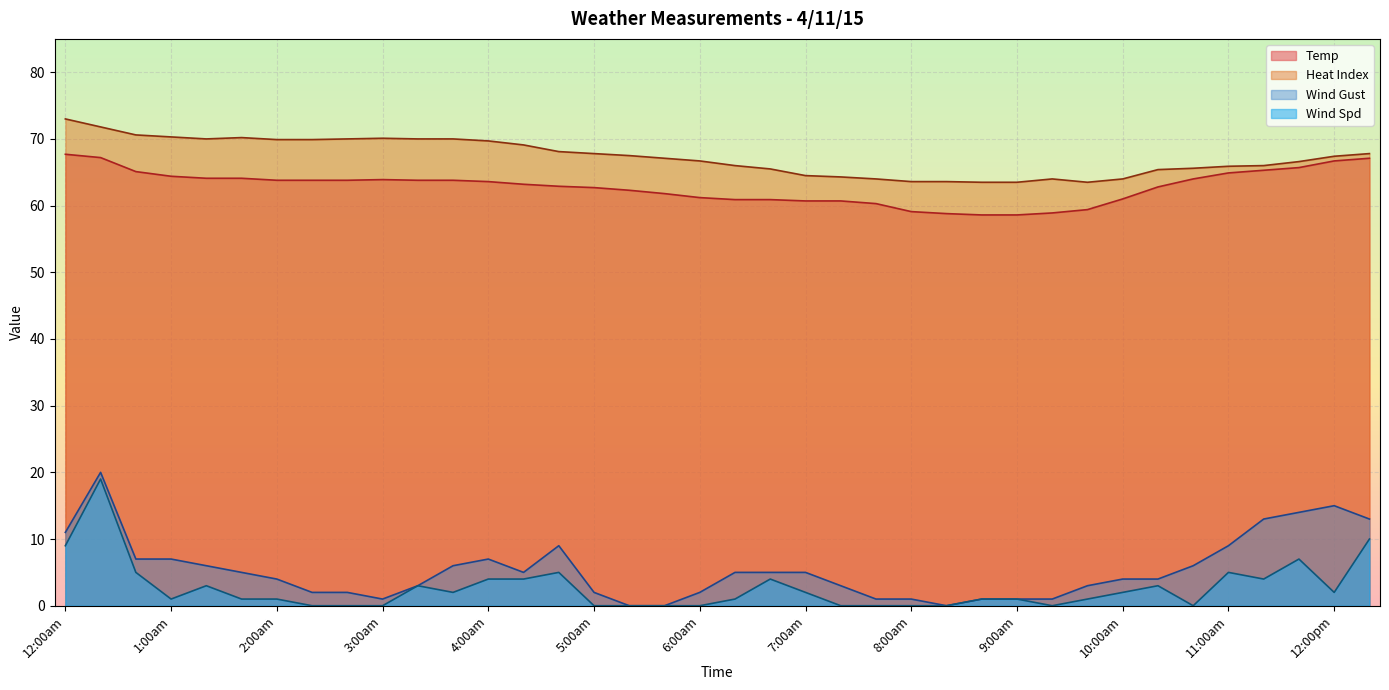

Is it true that Wind Spd equals 0.4 at 2:00am?

False